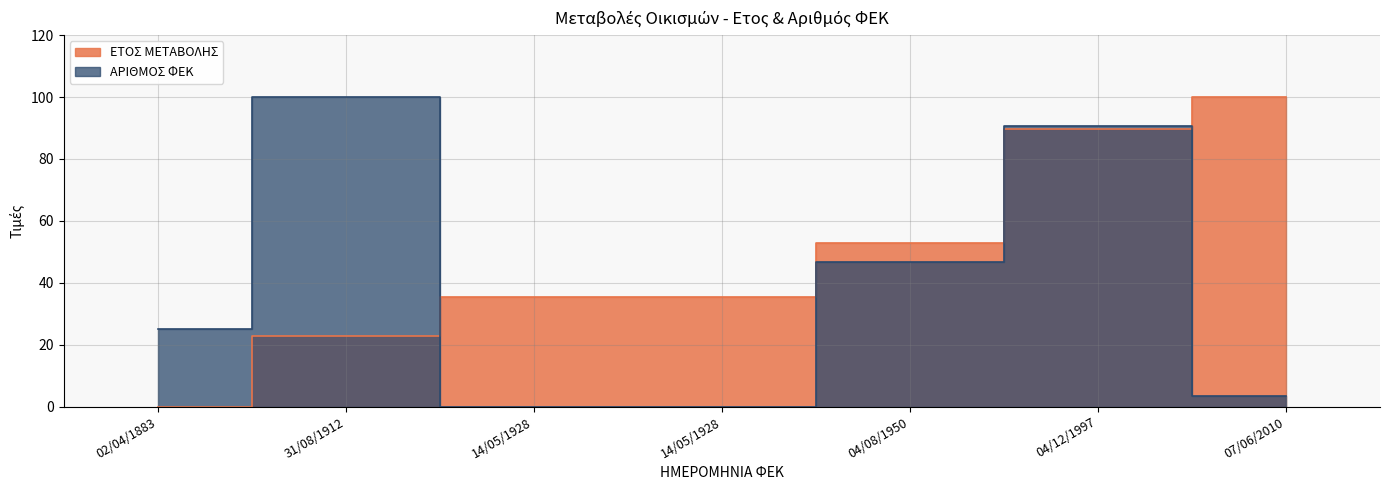

In ΑΡΙΘΜΟΣ ΦΕΚ, how many points are higher than both neighbors (excluding endpoints)?

2